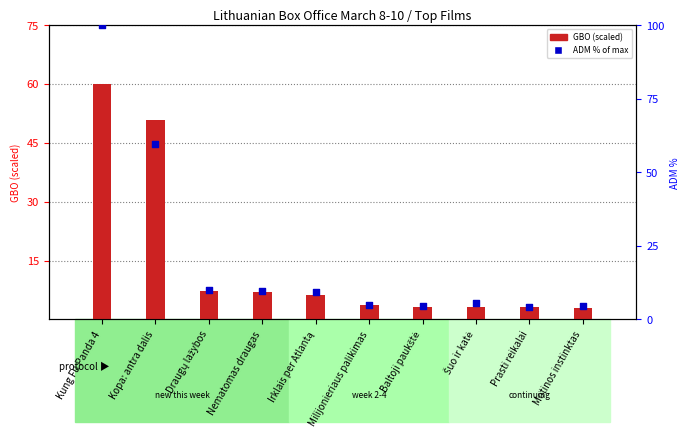

At how many categories does at least one series exceed 65?

1